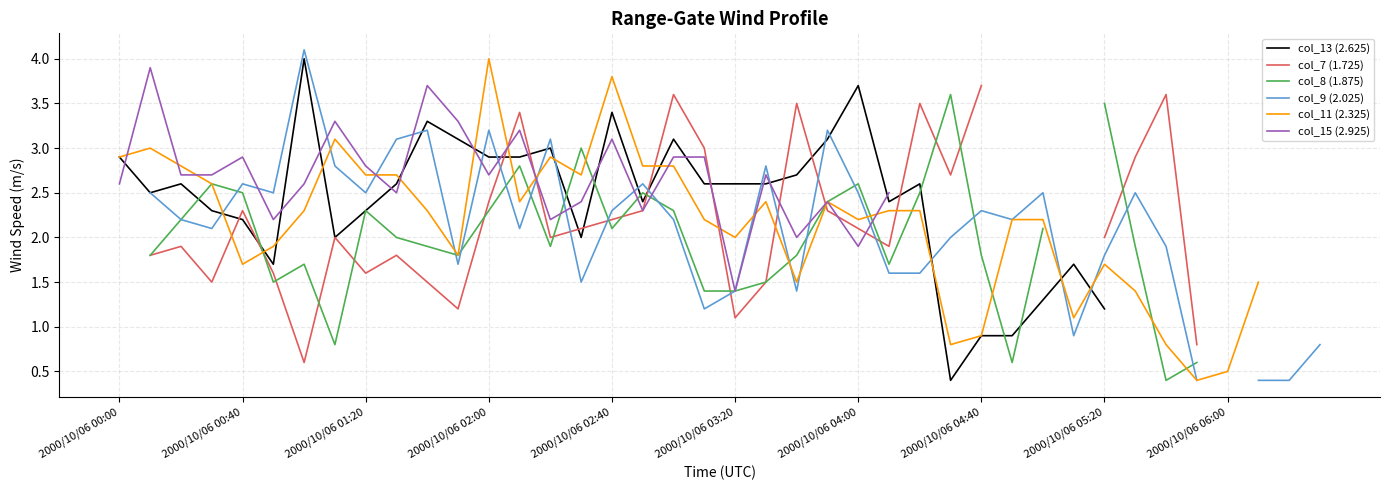

At which category is the sum across all series the highest?

2000/10/06 02:00